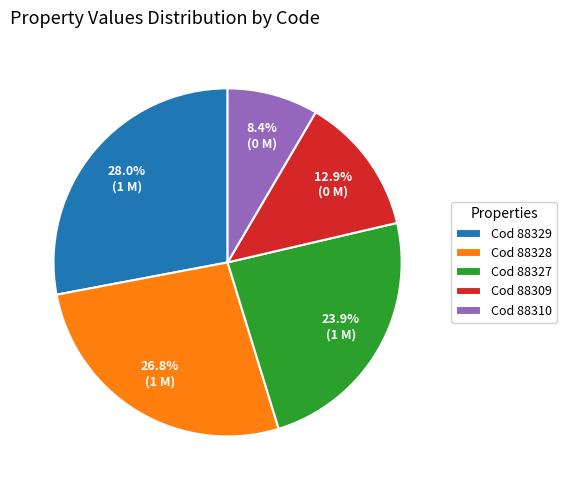

Between Cod 88328 and Cod 88329, which is larger?

Cod 88329